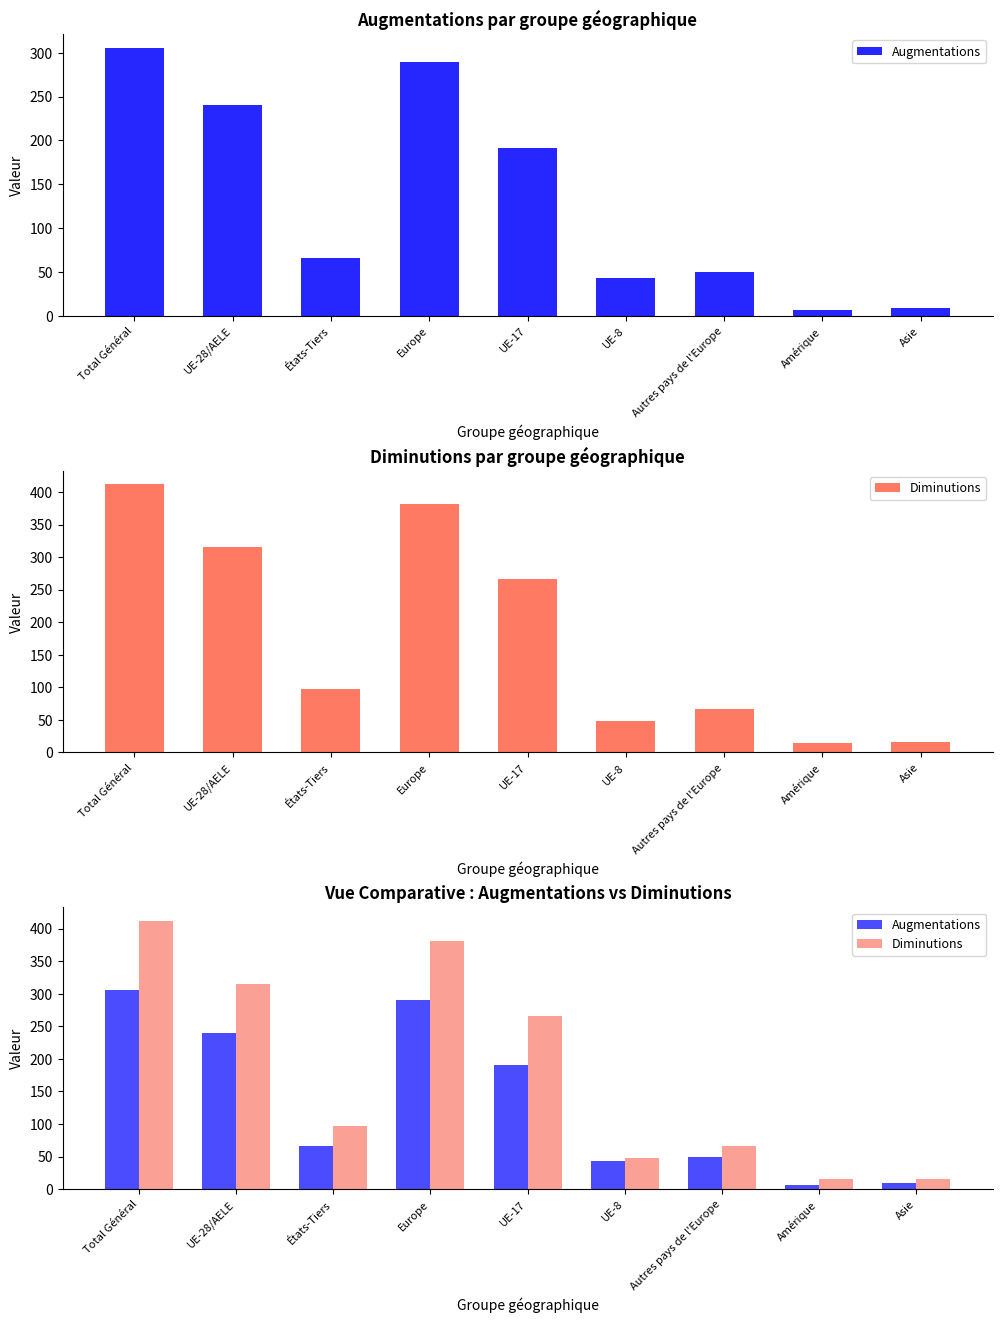

What is the label of the 3rd bar from the left?

États-Tiers